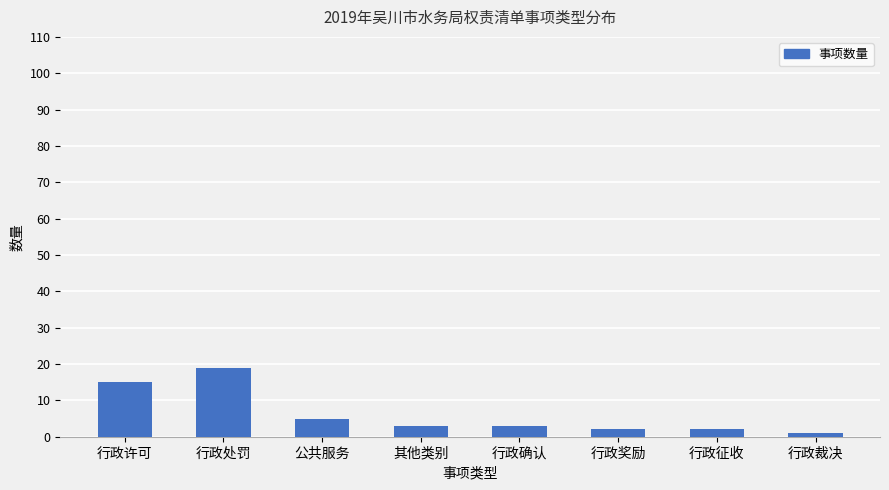

Reading left to right, what are all the values shown in this chart?

行政许可=15	行政处罚=19	公共服务=5	其他类别=3	行政确认=3	行政奖励=2	行政征收=2	行政裁决=1